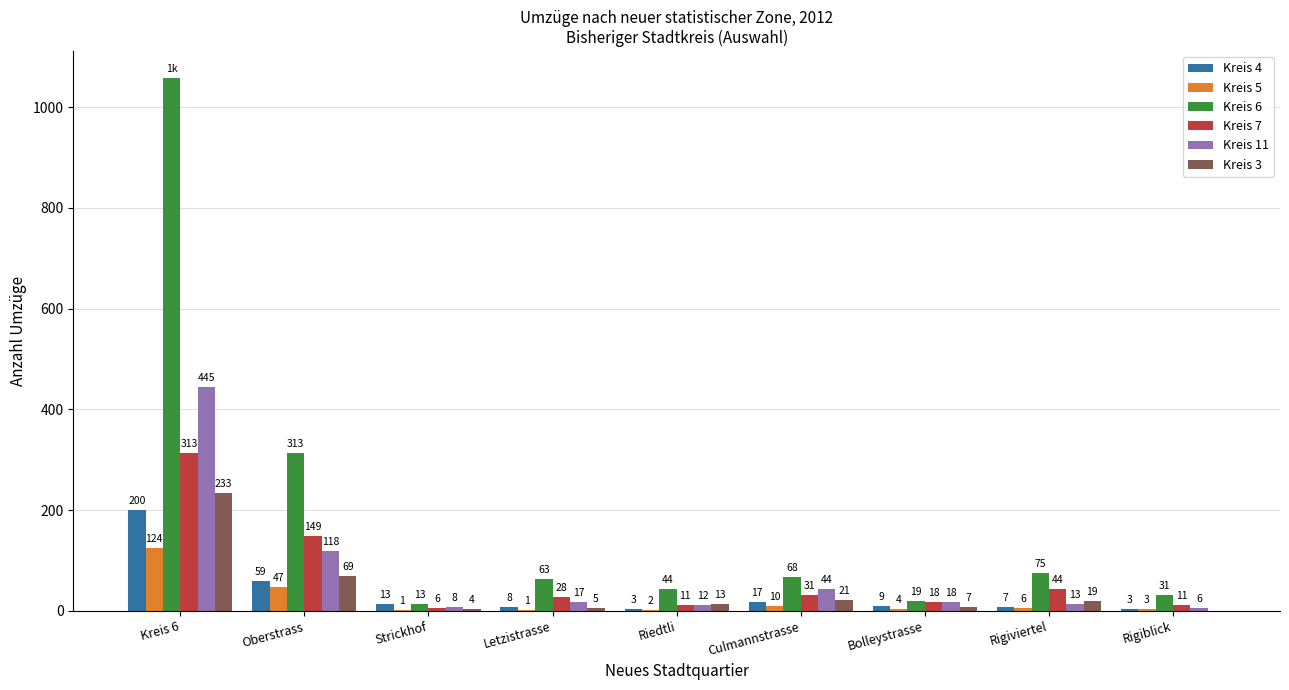

What is the average value of the Kreis 11 series?

76